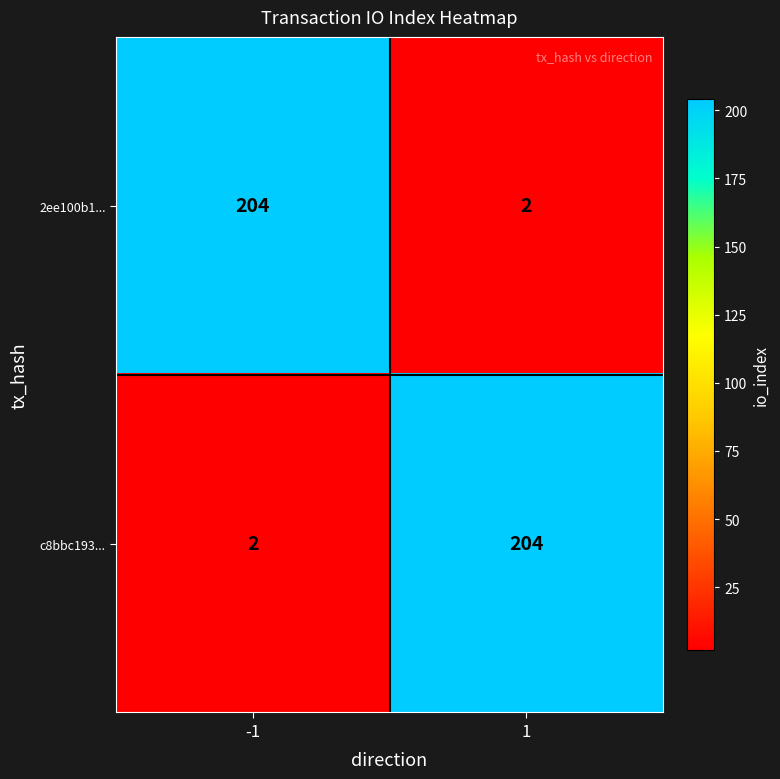

Is it true that c8bbc193... equals 3 at -1?

False